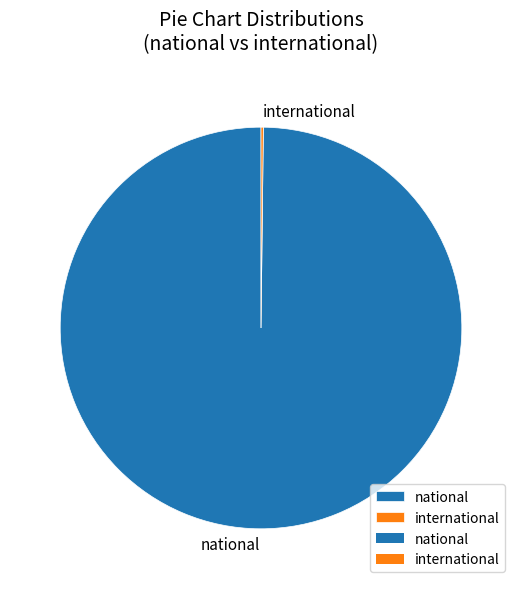

Which category has the biggest portion of the pie?

national